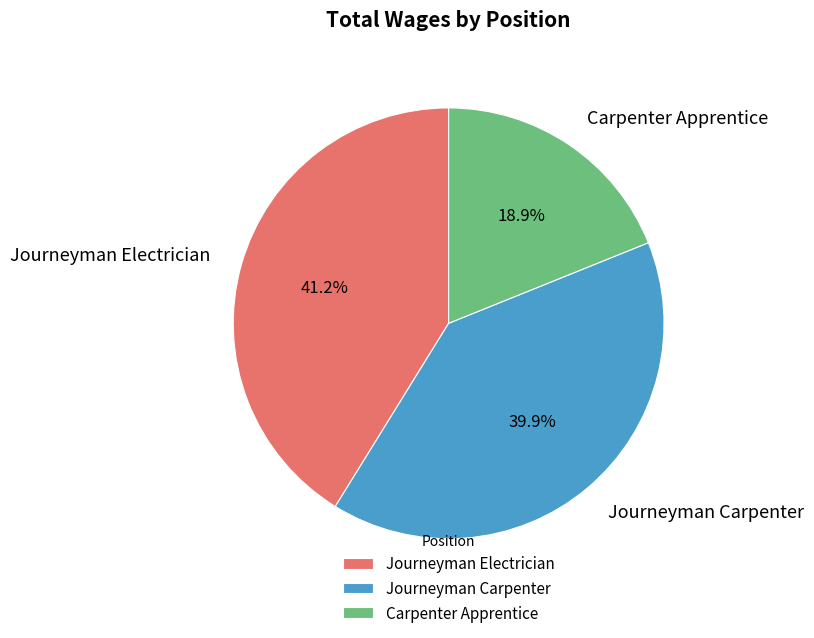

How many segments does this pie chart have?

3